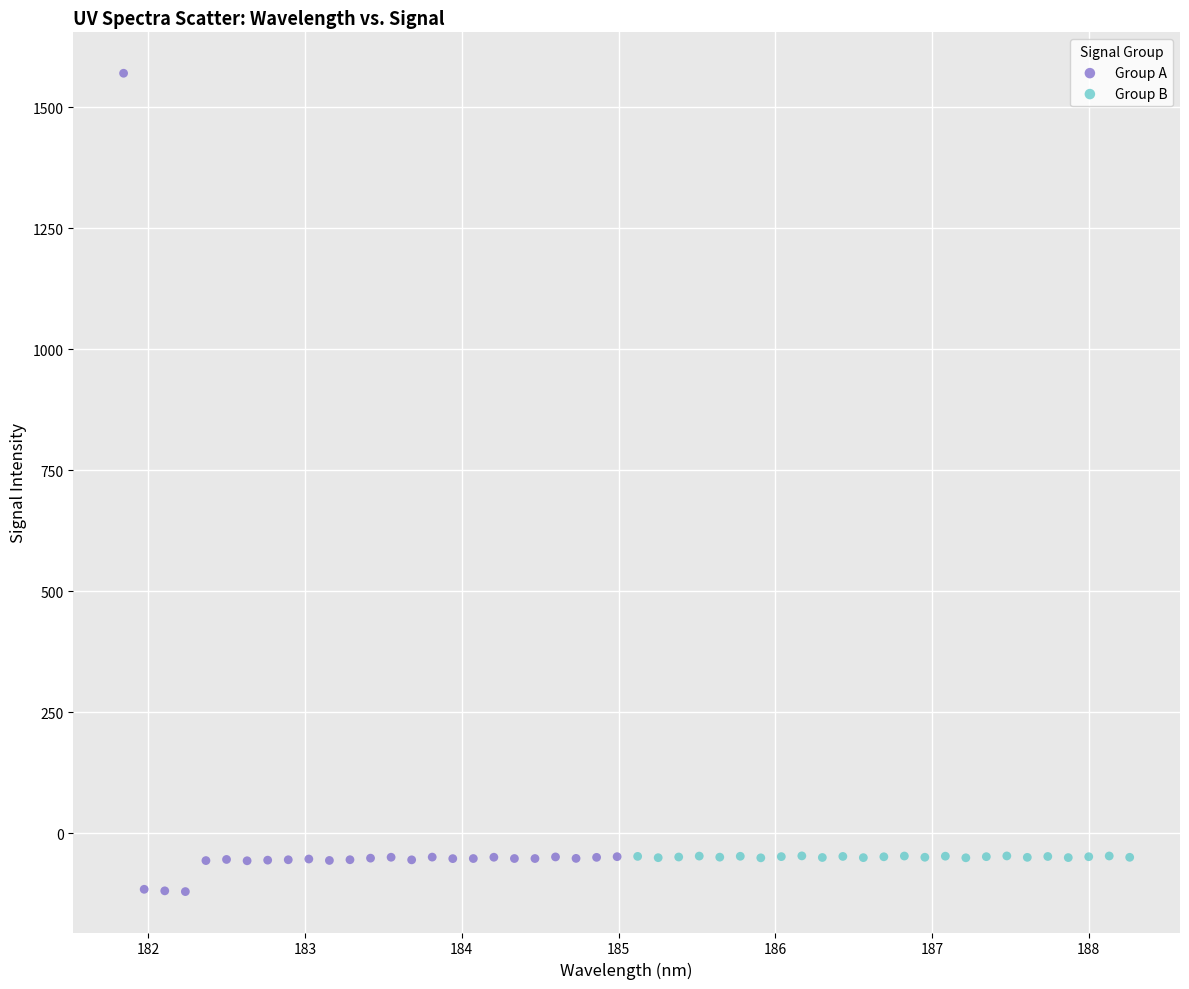

Which series contains the highest Y value?

Group A